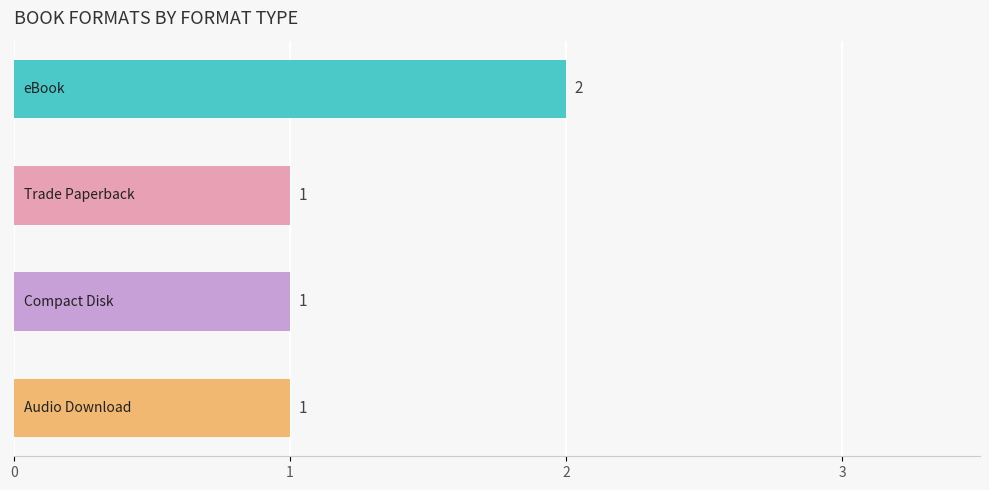

What is the value of the 4th bar from the top?

1